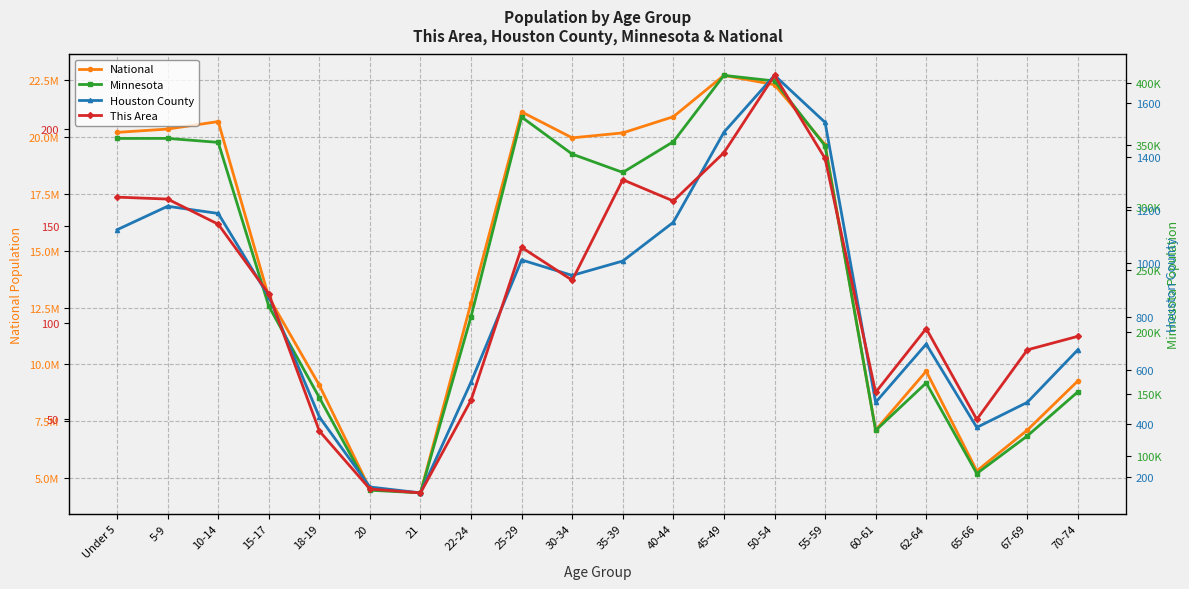

What value does the National series have at 5-9?

20348657